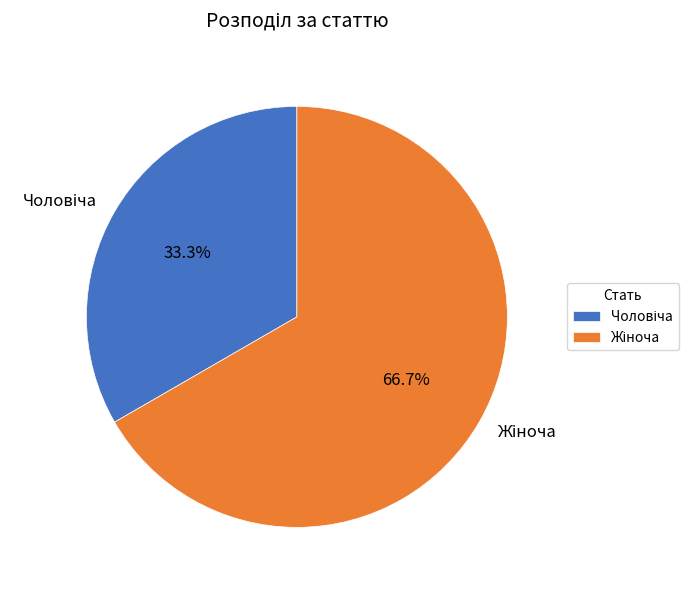

What is the smallest slice in the pie chart?

Чоловіча